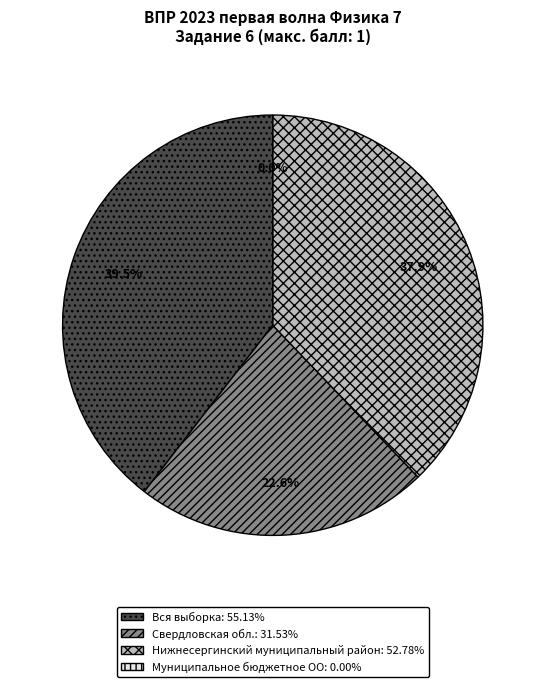

What portion of the pie excludes Муниципальное бюджетное ОО?

100.0%